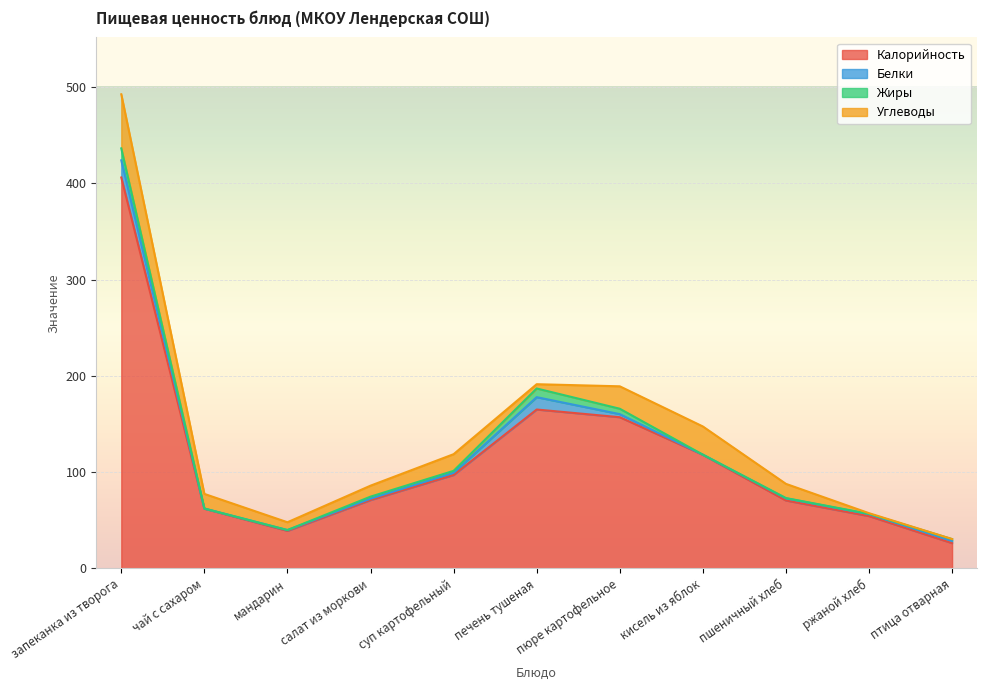

At which category is the sum across all series the highest?

запеканка из творога